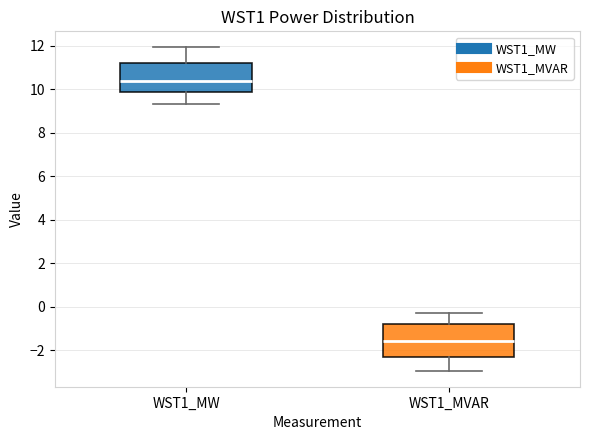

Where is the upper edge of the box for WST1_MVAR on the y-axis? The values are not printed on the chart, so give them approximately, as read against the axis.

-0.8